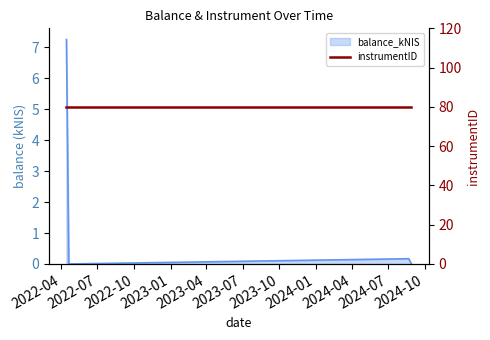

How many positive values are there?

2